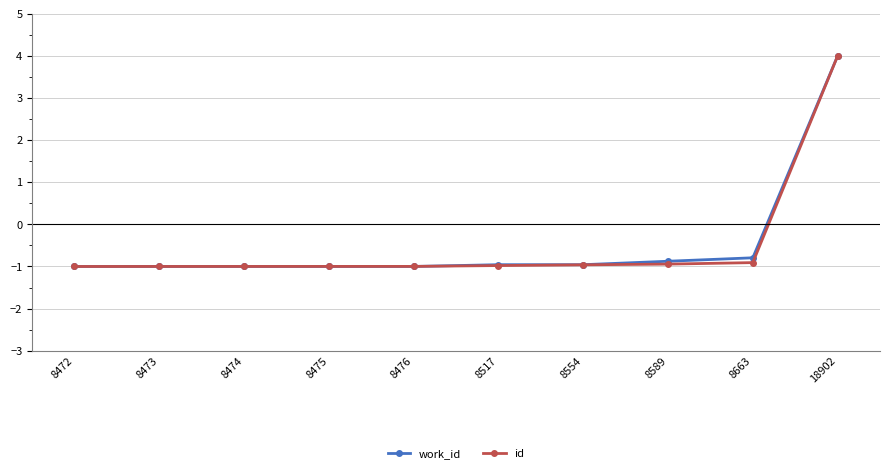

How many distinct data groups are displayed?

2